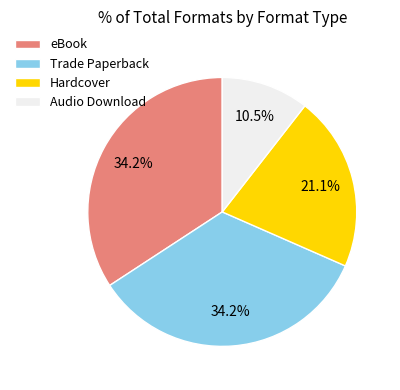

Which has a higher value, Audio Download or Hardcover?

Hardcover